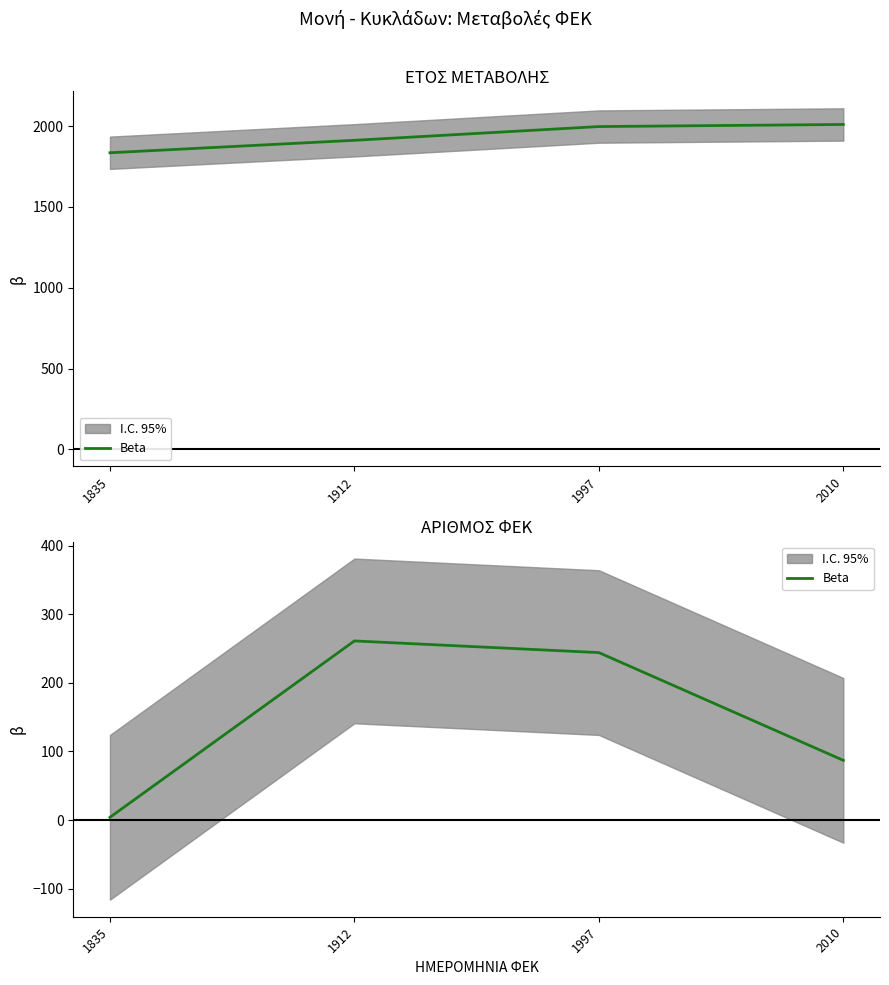

Which category has the highest value across all series?

1912